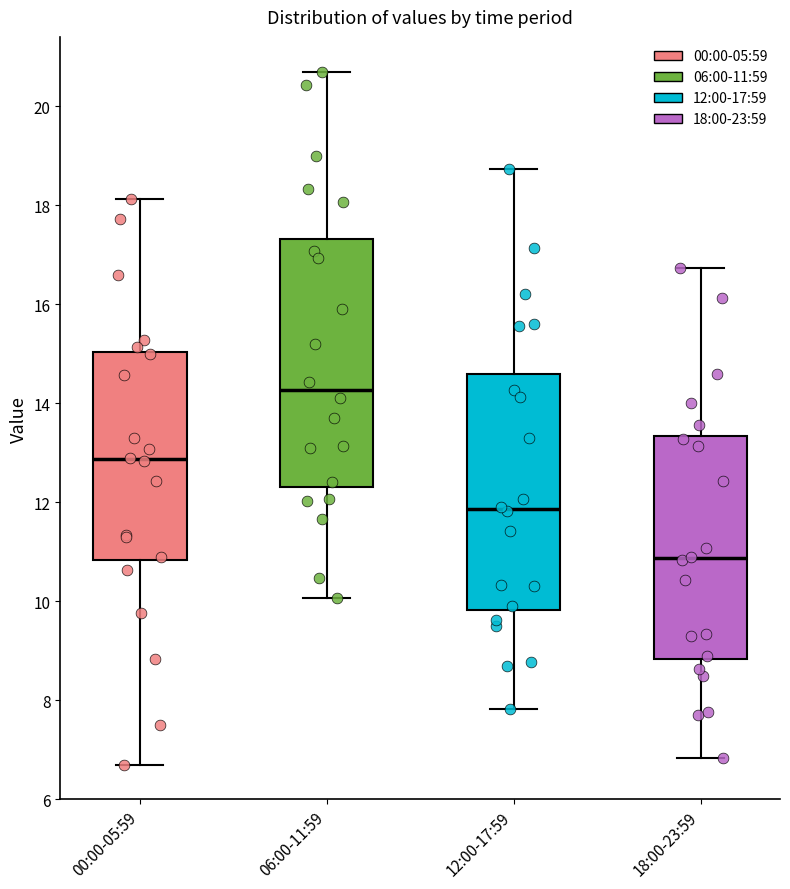

Comparing the boxes themselves (not the whiskers), which one is the tallest?

06:00-11:59